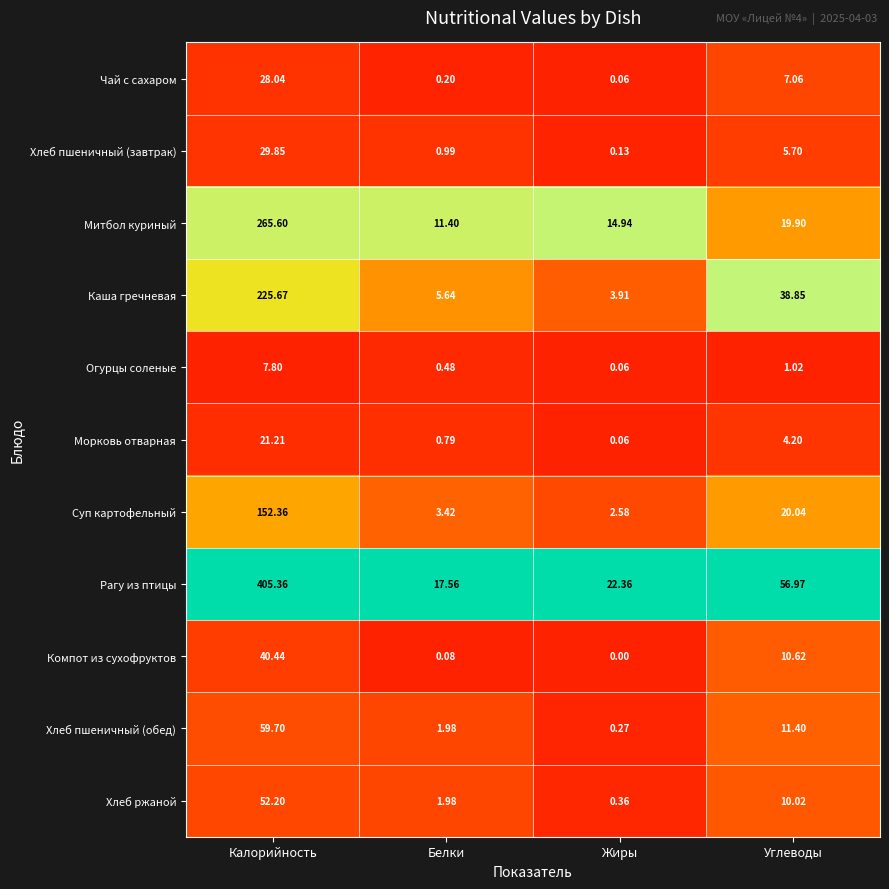

Where does the Хлеб пшеничный (завтрак) series first go above 5?

Калорийность